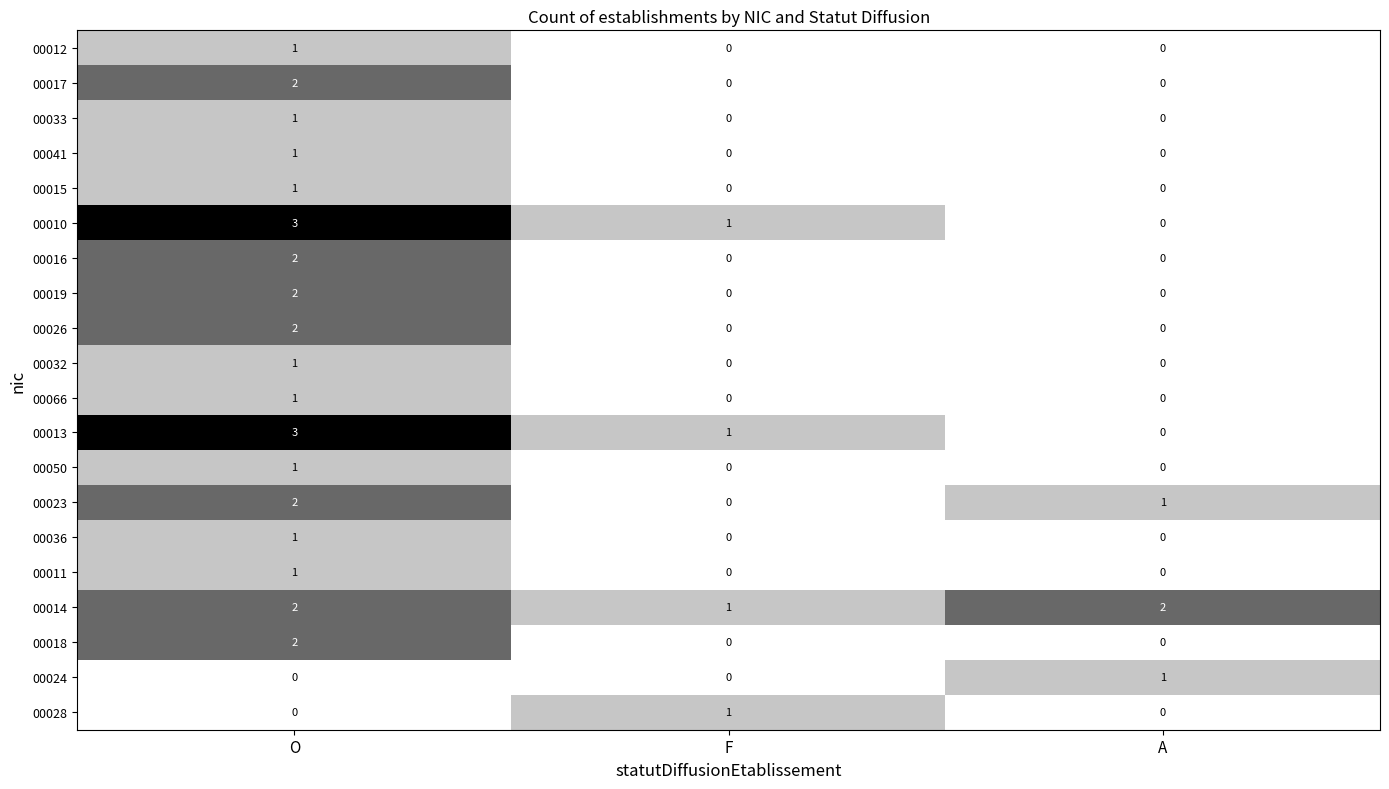

What is the sum of all 00014 values?

5